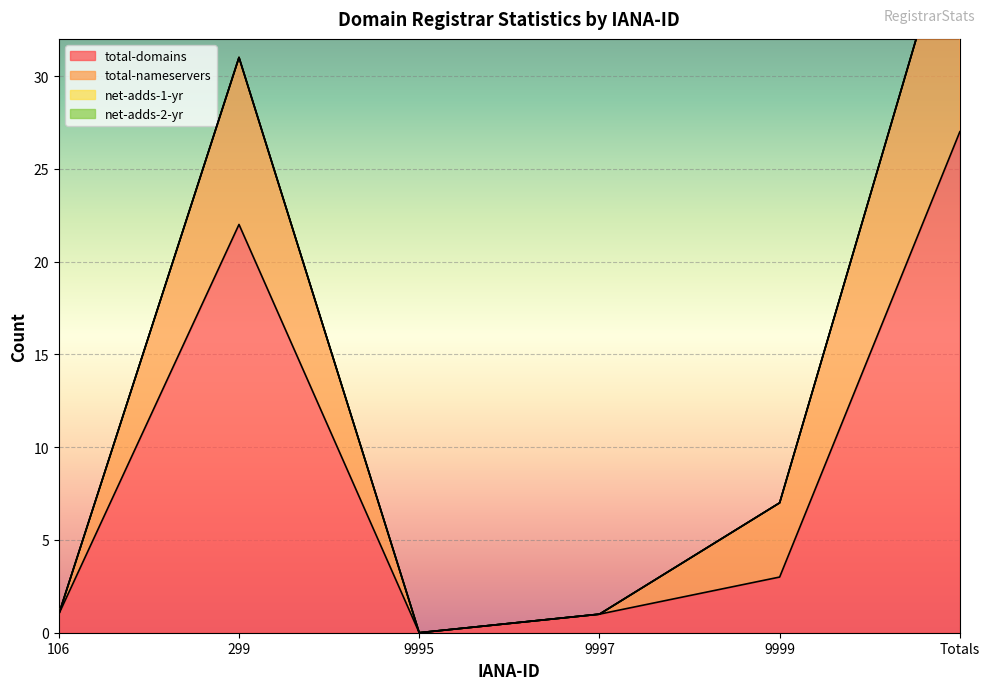

How many values in the total-domains series are below 3?

3